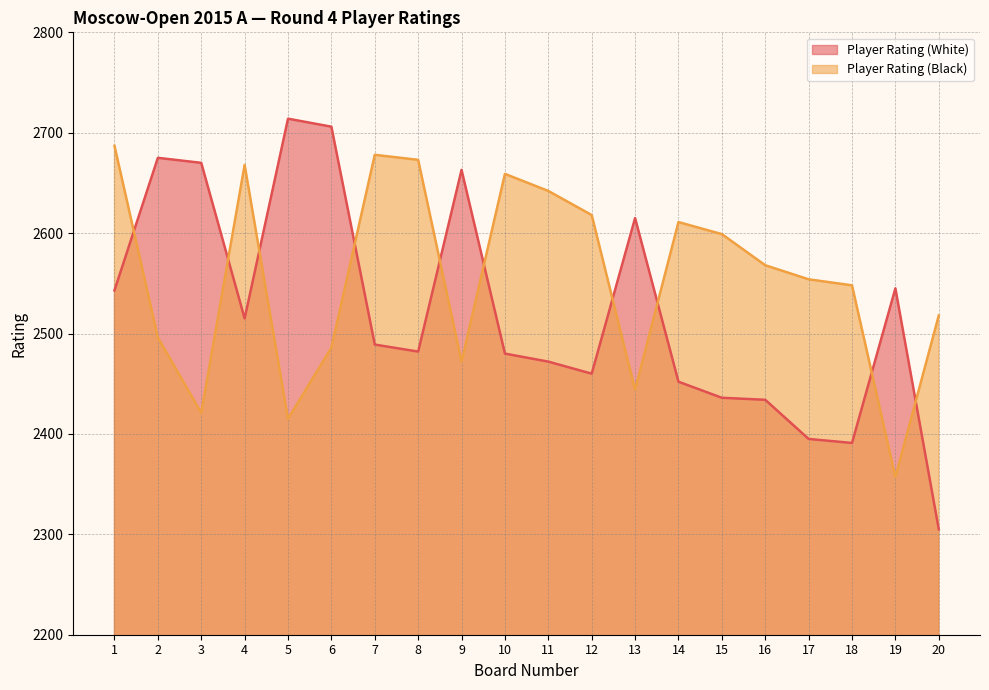

Is it true that Player Rating (White) equals 2472 at 11?

True